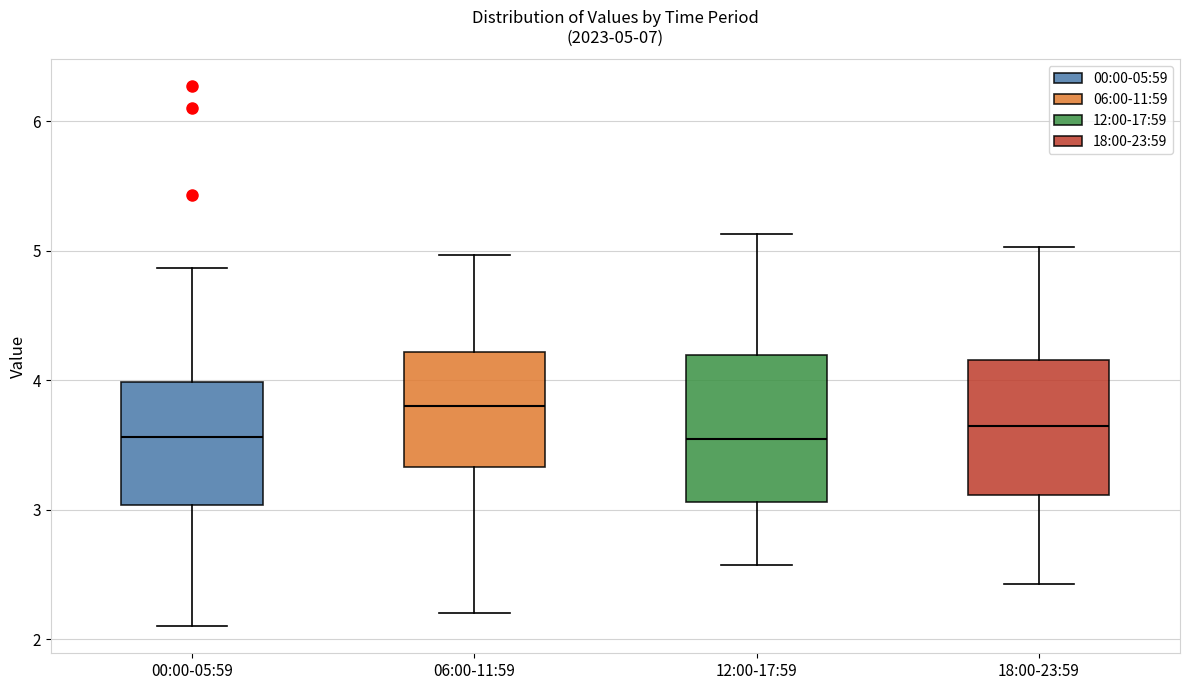

Which box's median line is the highest?

06:00-11:59